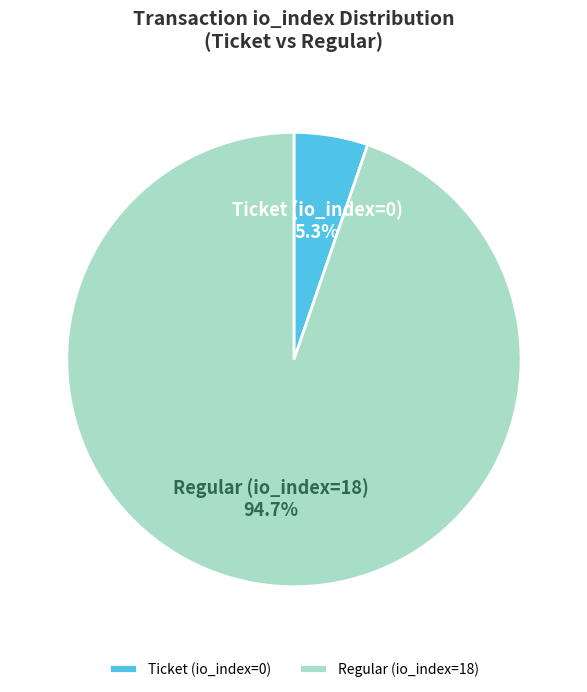

Does Ticket (io_index=0) account for over 50% of the chart?

No